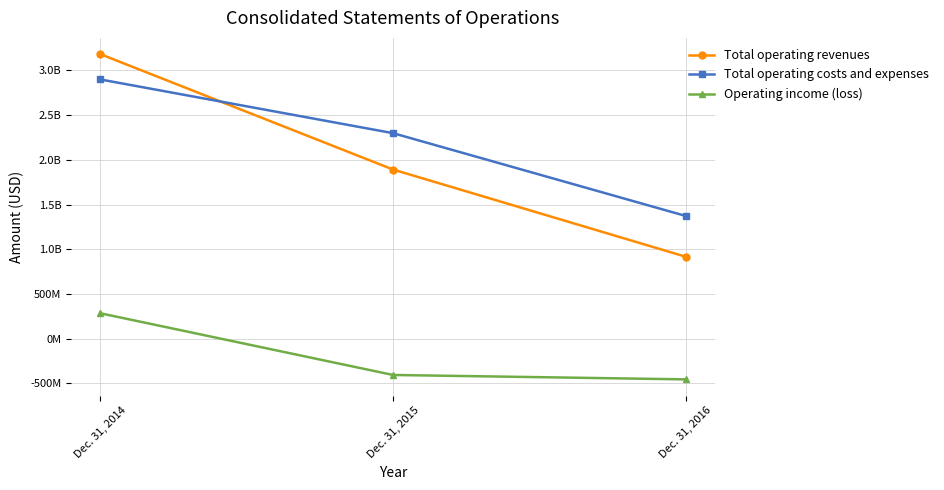

What is the value of the Total operating costs and expenses point at the 2nd from the left?

2298249000